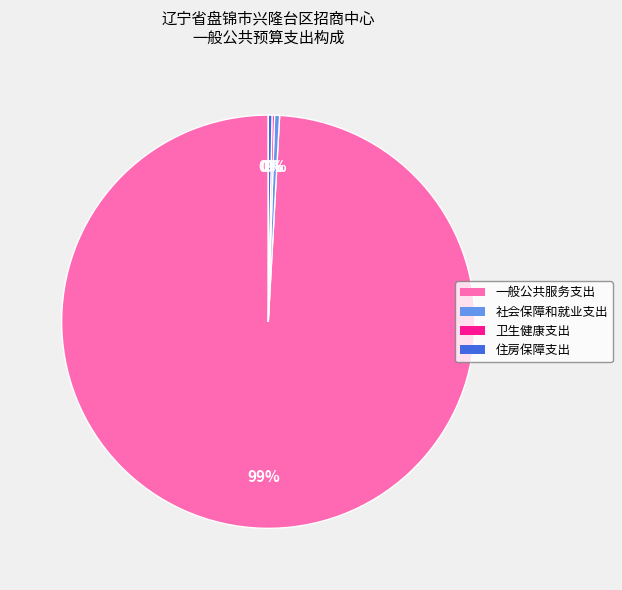

Which slice is the largest?

一般公共服务支出